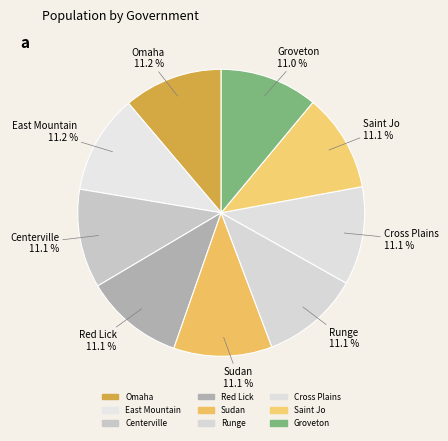

Is there any slice that represents more than half of the pie?

No